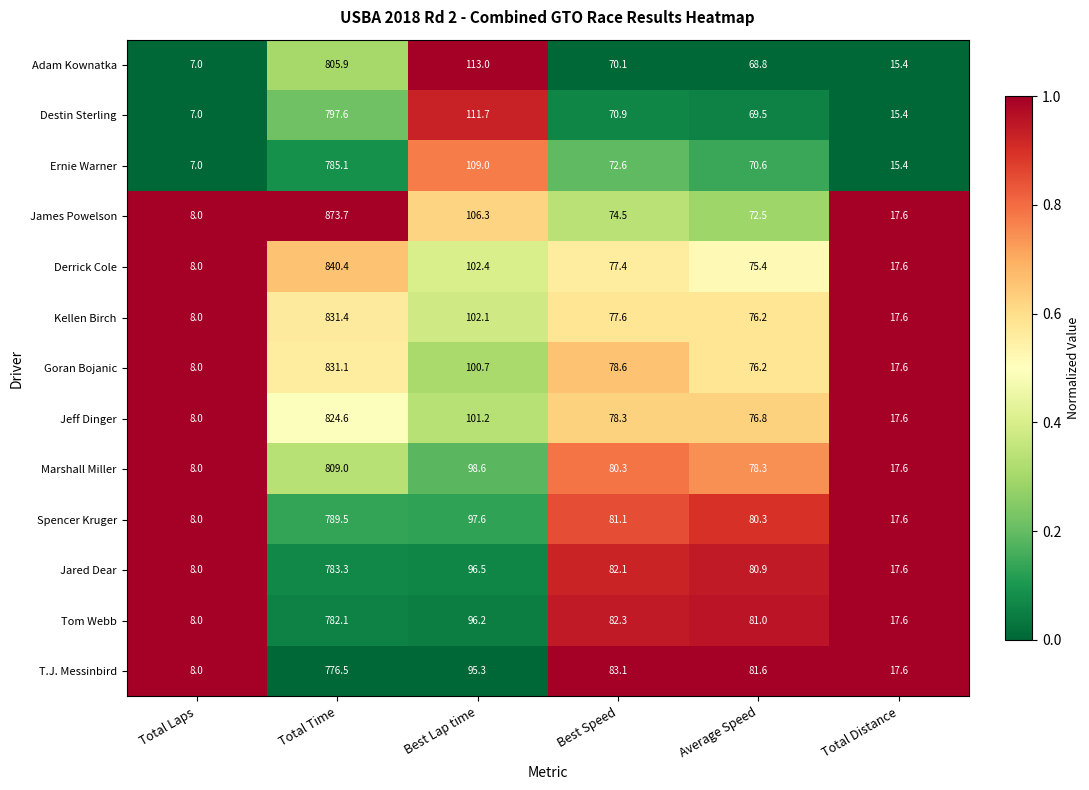

Which category has the lowest value across all series?

Total Laps